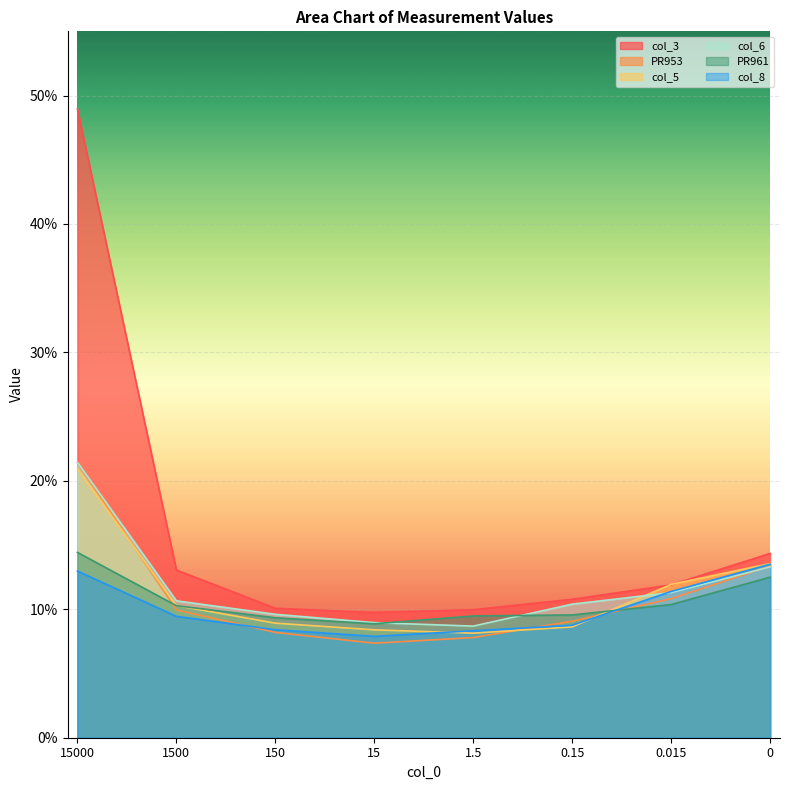

Reading right to left, what are all the values shown in this chart?

col_3: 0=0.1	0.015=0.1	0.15=0.1	1.5=0.1	15=0.1	150=0.1	1500=0.1	15000=0.5
PR953: 0=0.1	0.015=0.1	0.15=0.1	1.5=0.1	15=0.1	150=0.1	1500=0.1	15000=0.2
col_5: 0=0.1	0.015=0.1	0.15=0.1	1.5=0.1	15=0.1	150=0.1	1500=0.1	15000=0.2
col_6: 0=0.1	0.015=0.1	0.15=0.1	1.5=0.1	15=0.1	150=0.1	1500=0.1	15000=0.2
PR961: 0=0.1	0.015=0.1	0.15=0.1	1.5=0.1	15=0.1	150=0.1	1500=0.1	15000=0.1
col_8: 0=0.1	0.015=0.1	0.15=0.1	1.5=0.1	15=0.1	150=0.1	1500=0.1	15000=0.1